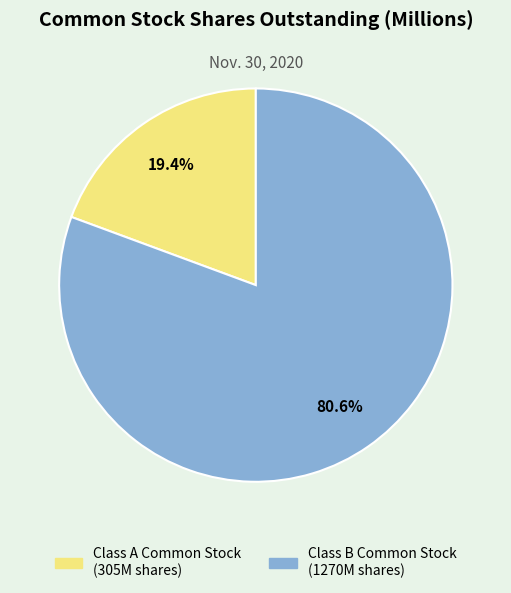

Which category has the biggest portion of the pie?

Class B Common Stock